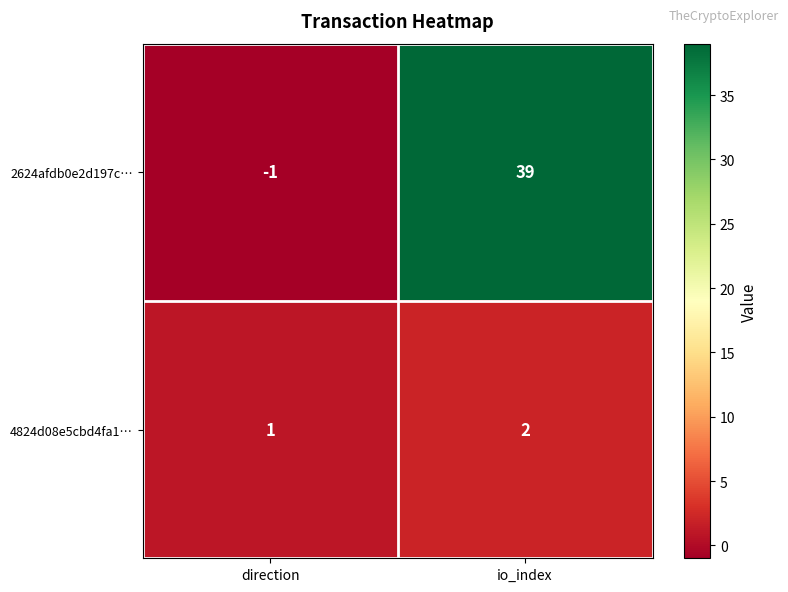

Which label corresponds to the smallest value in the chart?

direction